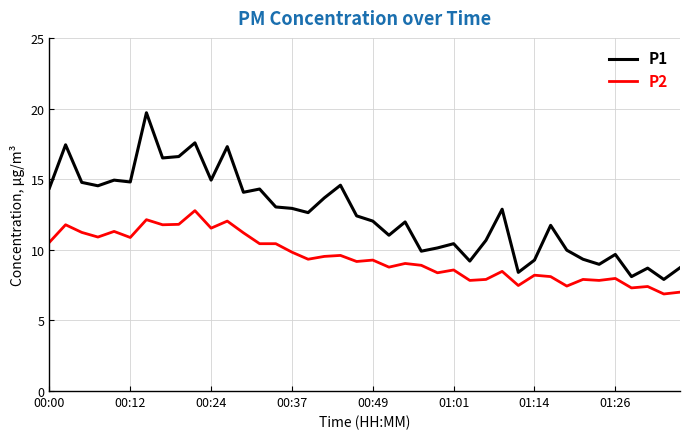

True or false: P2 and P1 intersect in this chart.

False